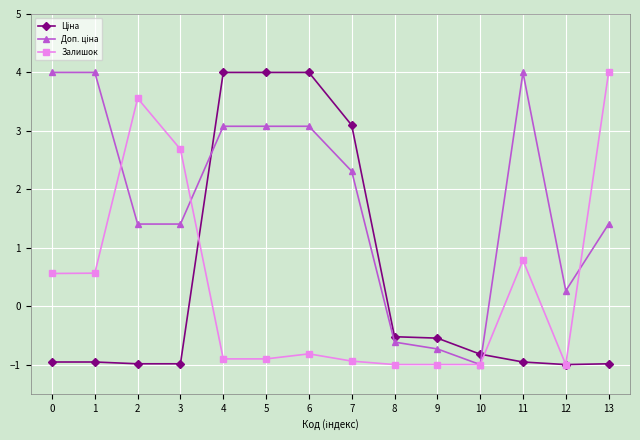

What is the value of the Залишок point at the 8th from the left?

-0.9